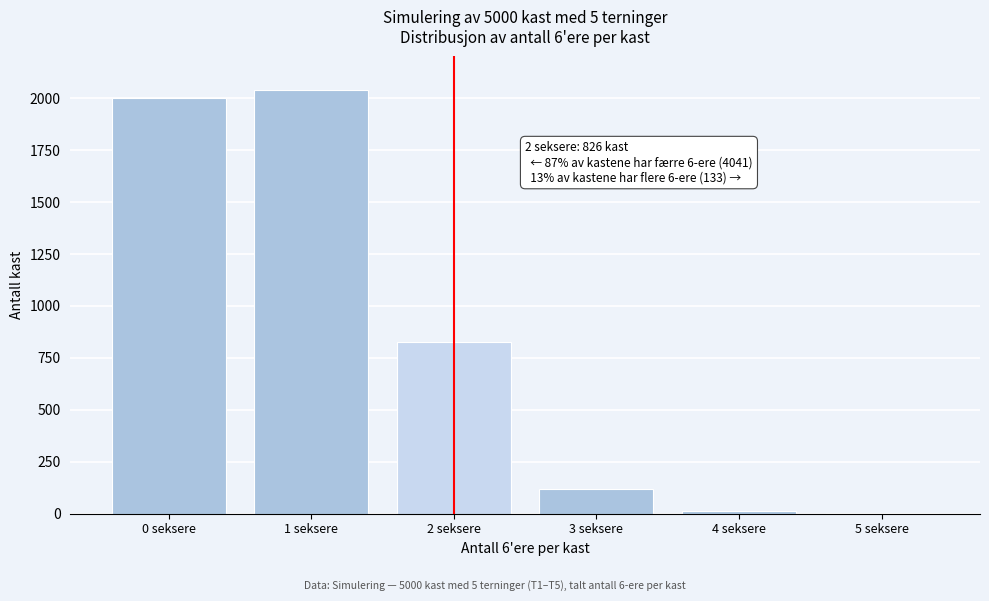

Reading right to left, transcribe all the data shown in this chart.

5 seksere=2	4 seksere=13	3 seksere=118	2 seksere=826	1 seksere=2038	0 seksere=2003